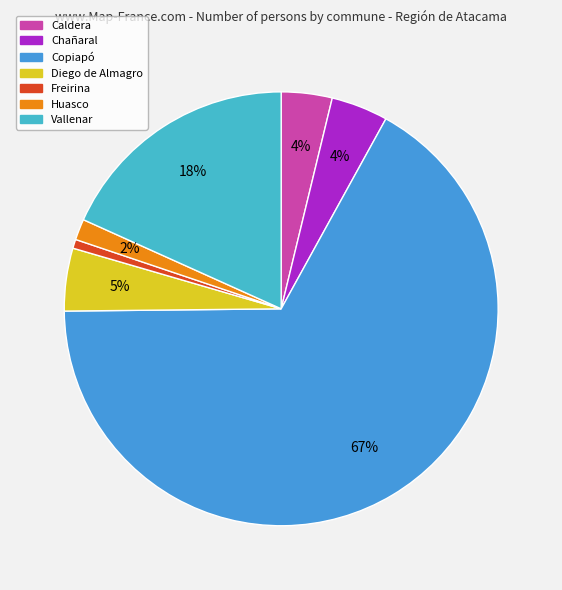

True or false: Caldera accounts for 4% of the total.

True